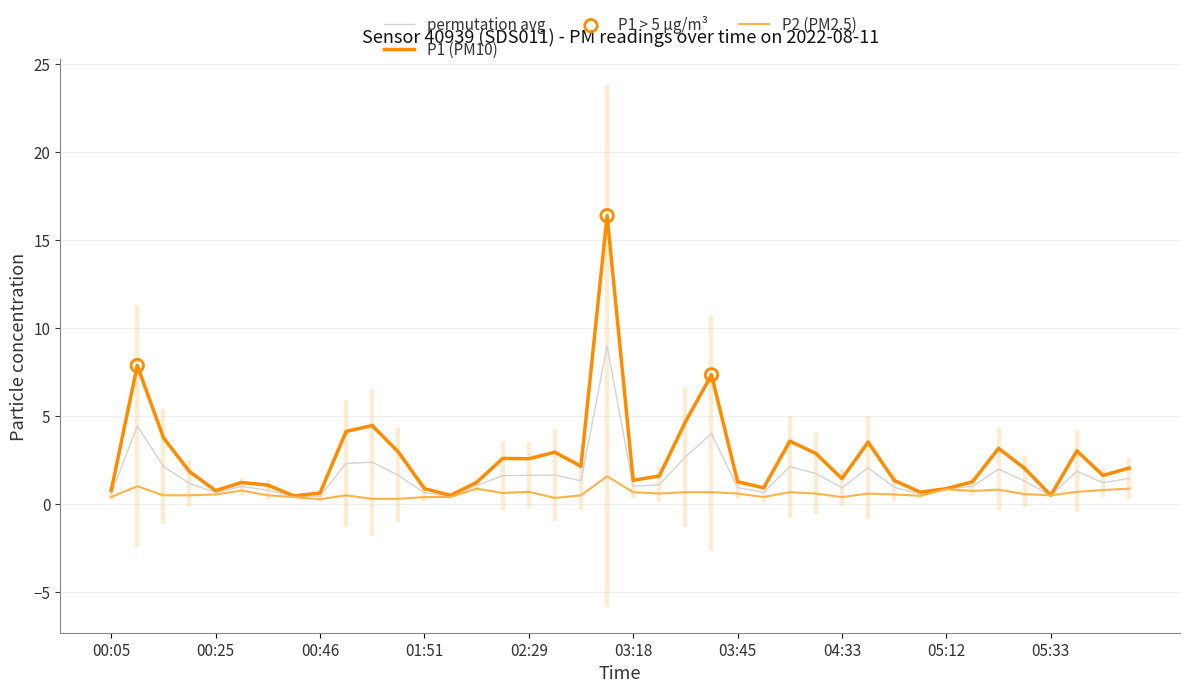

Which series contains the lowest Y value?

P2